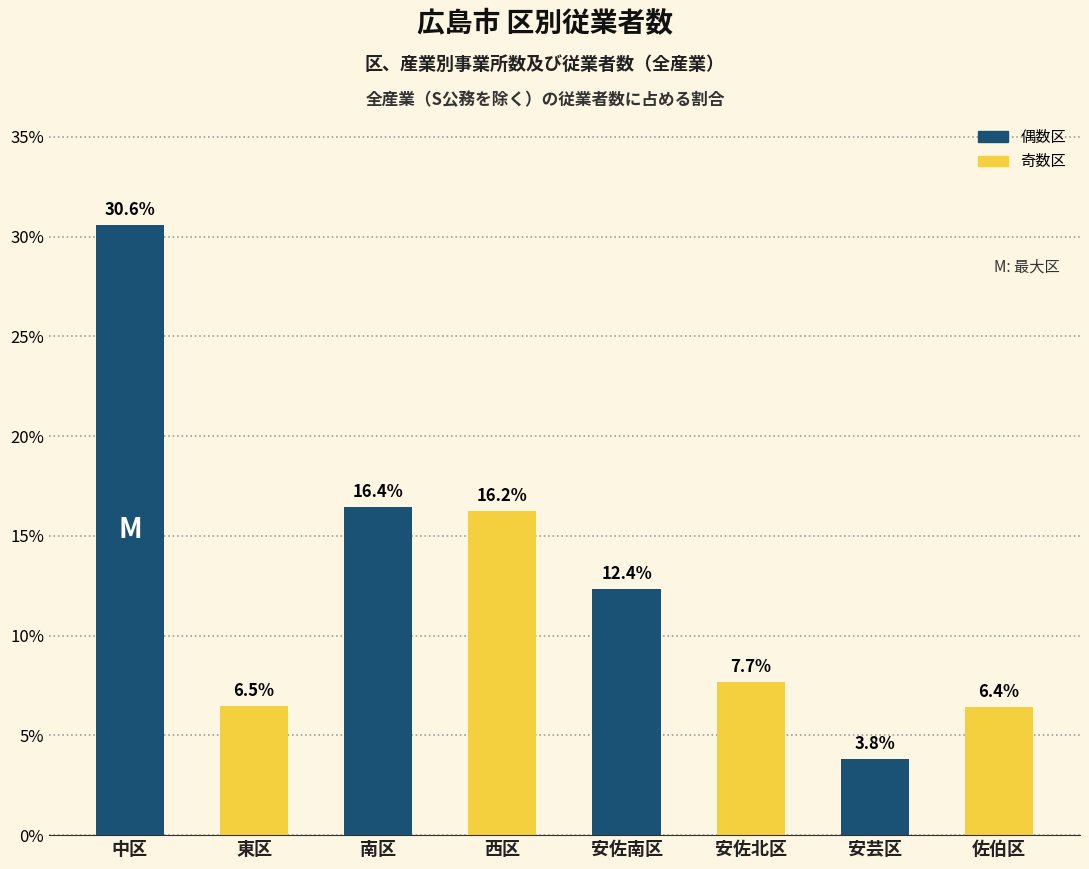

What is the greatest value displayed?

30.6